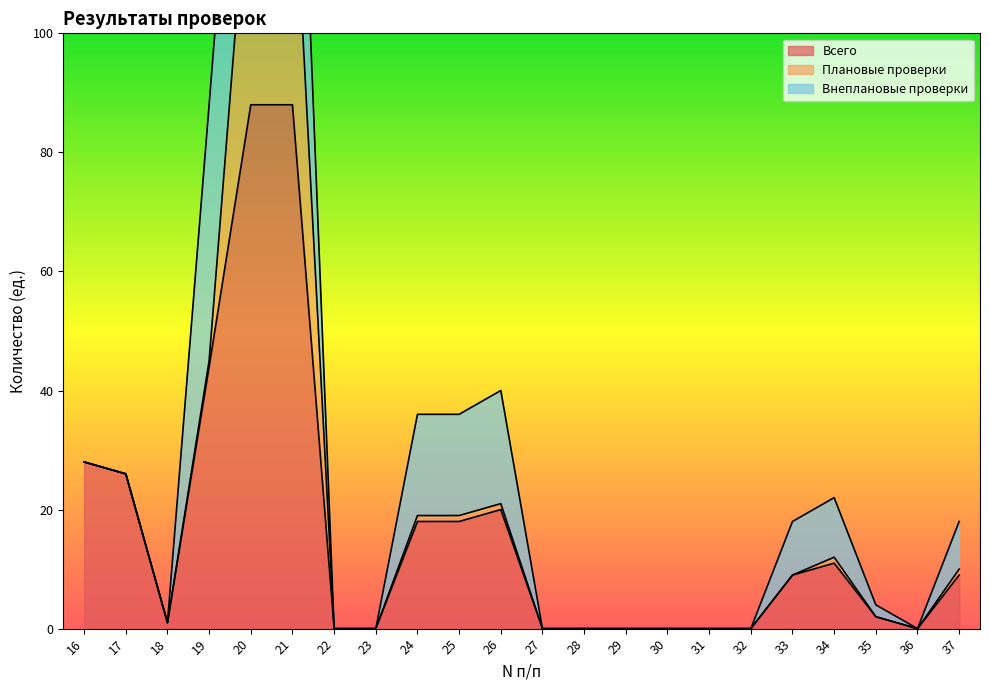

True or false: Плановые проверки has a value of 27 at 18.

False